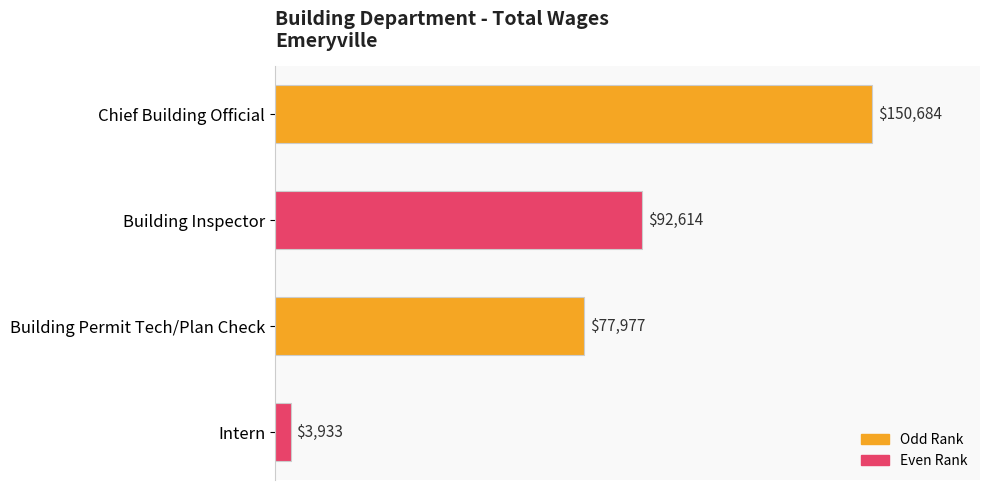

The chart shows a value of 150684 at Chief Building Official. True or false?

True